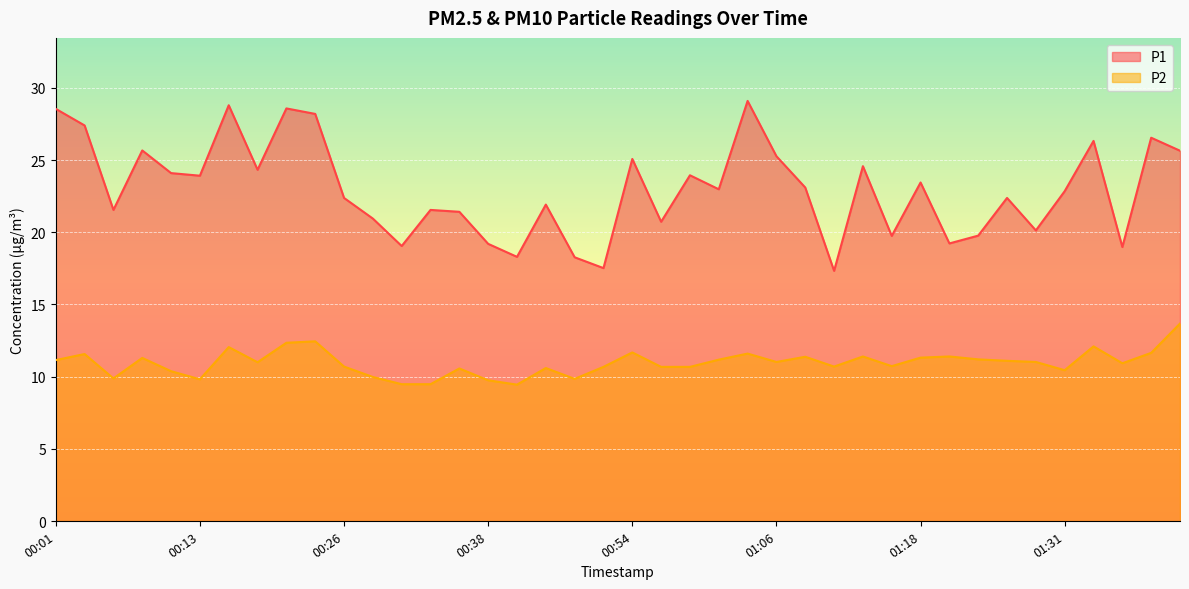

Between 00:18 and 00:43, which series saw the biggest shift?

P1